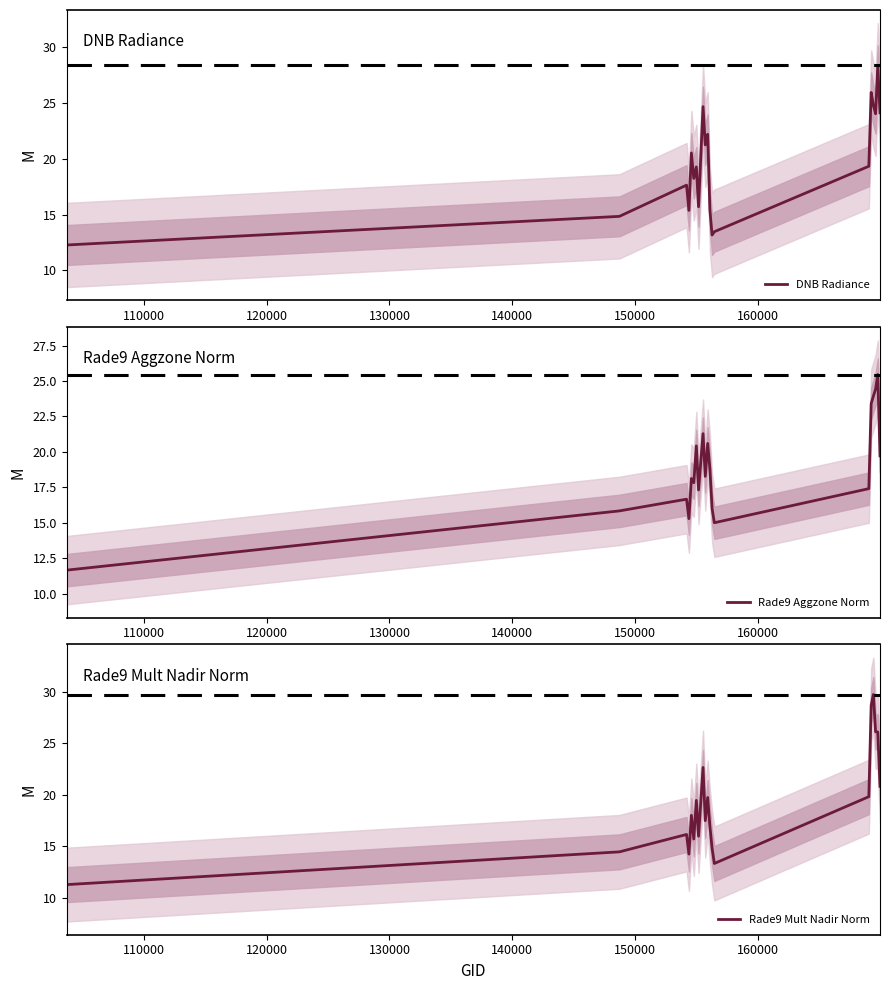

True or false: DNB Radiance has more than 0 points higher than both neighbors.

True